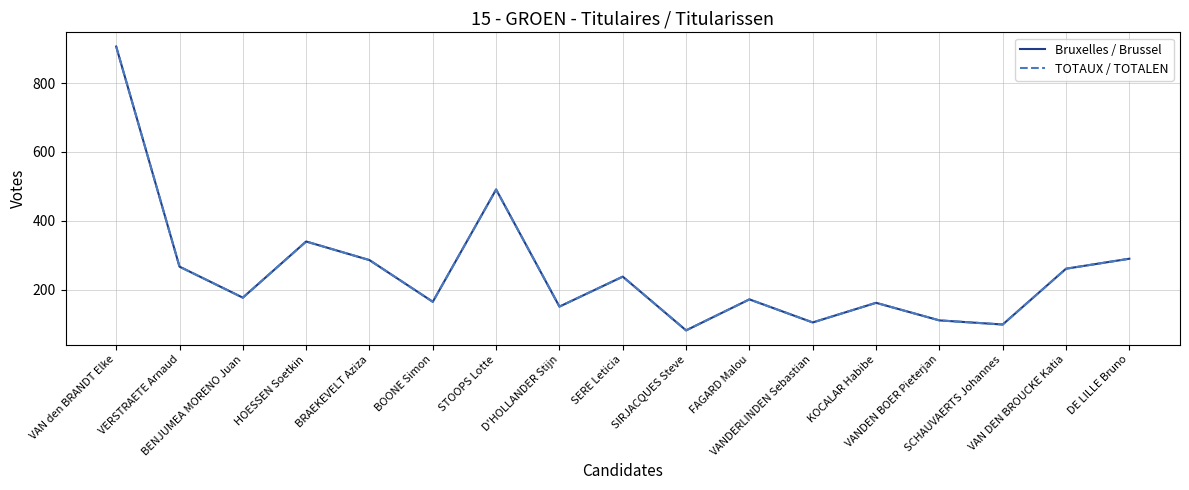

Is this an area chart (filled region under the line)?

No